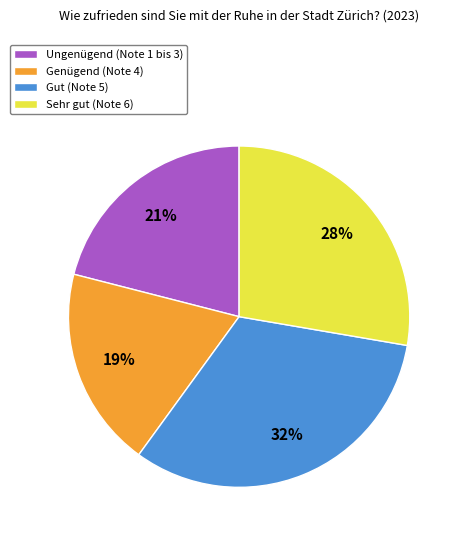

To the nearest percent, what is the combined percentage of Ungenügend (Note 1 bis 3) and Genügend (Note 4)?

40%